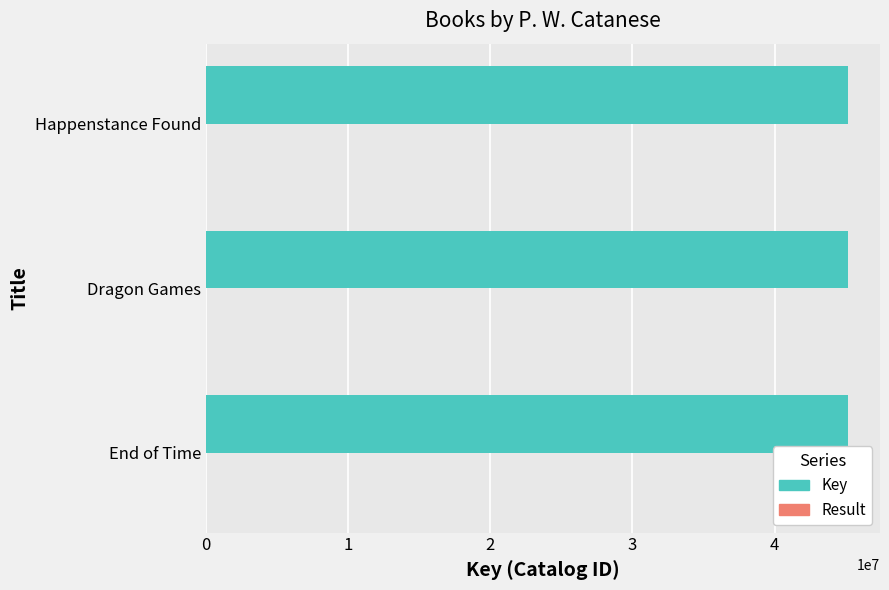

Which series has the largest total across all categories?

Key